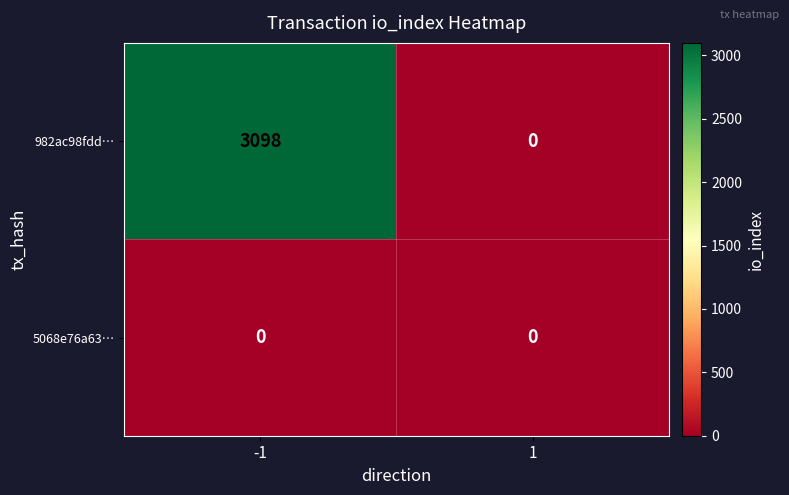

Which series has the widest spread of values?

982ac98fdd…